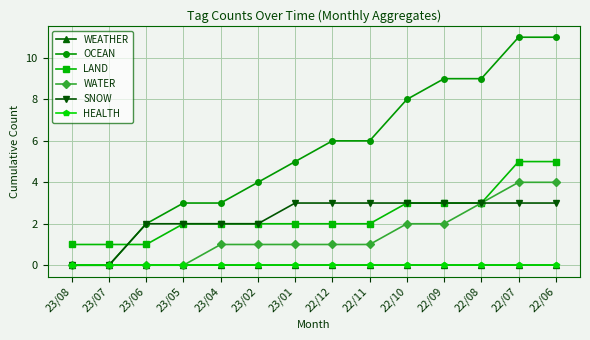

True or false: SNOW and OCEAN cross at least once.

False